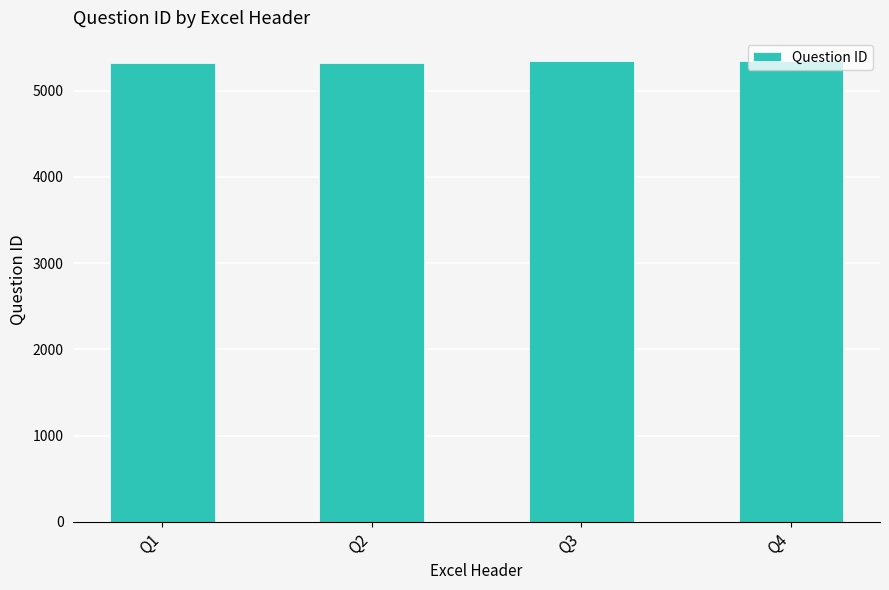

What is the smallest value displayed?

5322